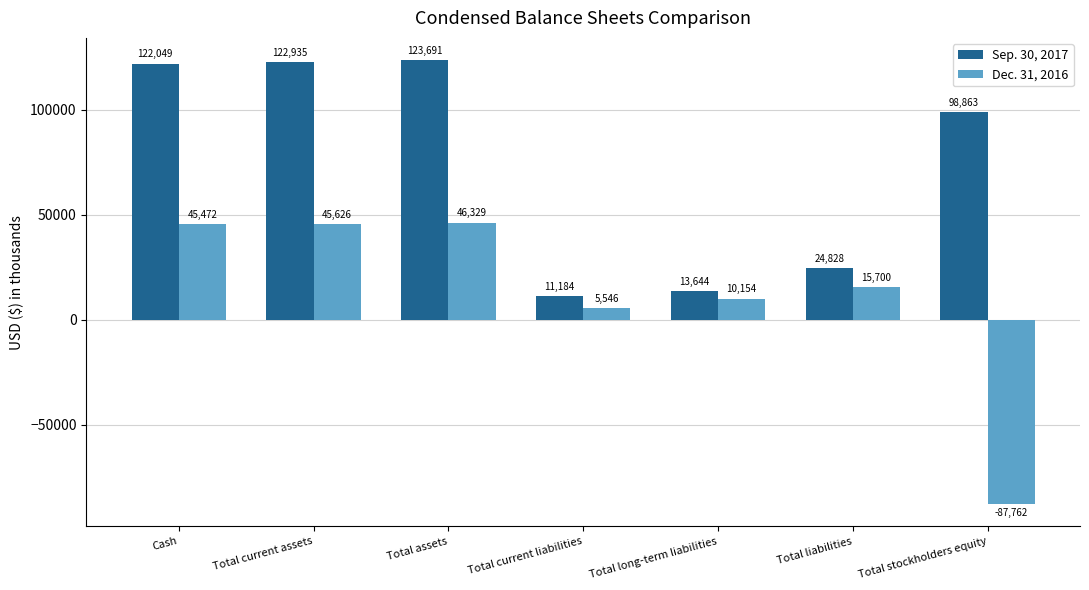

At which label is Dec. 31, 2016 closest to -20716?

Total current liabilities